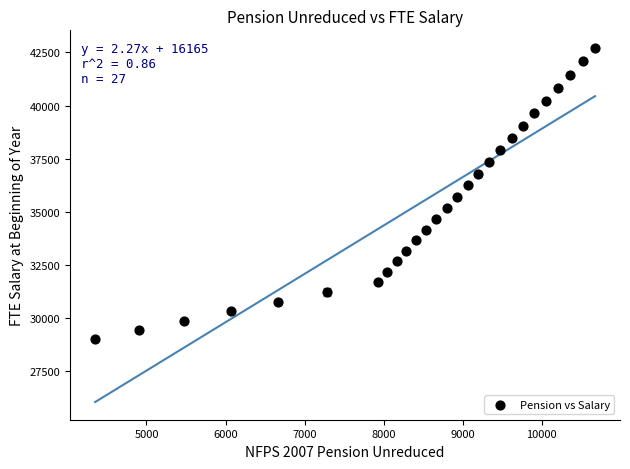

What is the range of X values (max minus min)?

6327.1